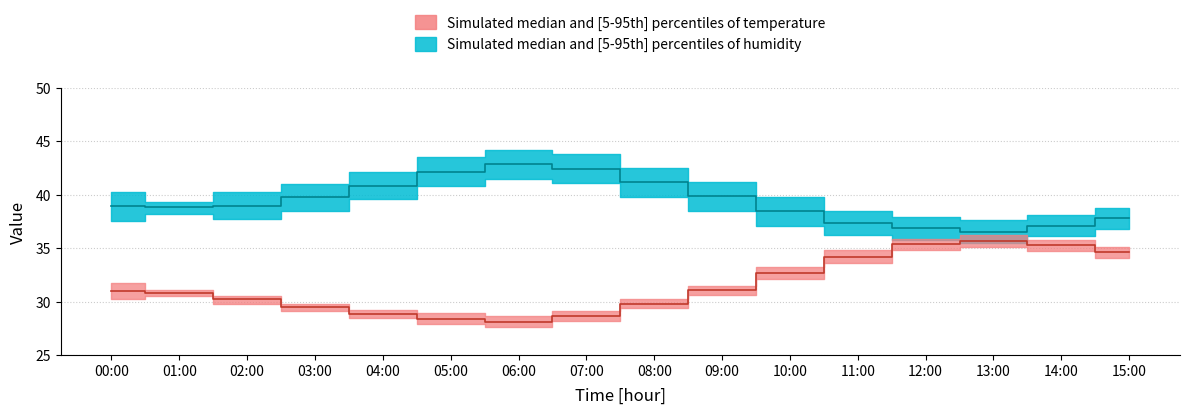

True or false: temperature_lower has more than 2 interior local peaks.

False